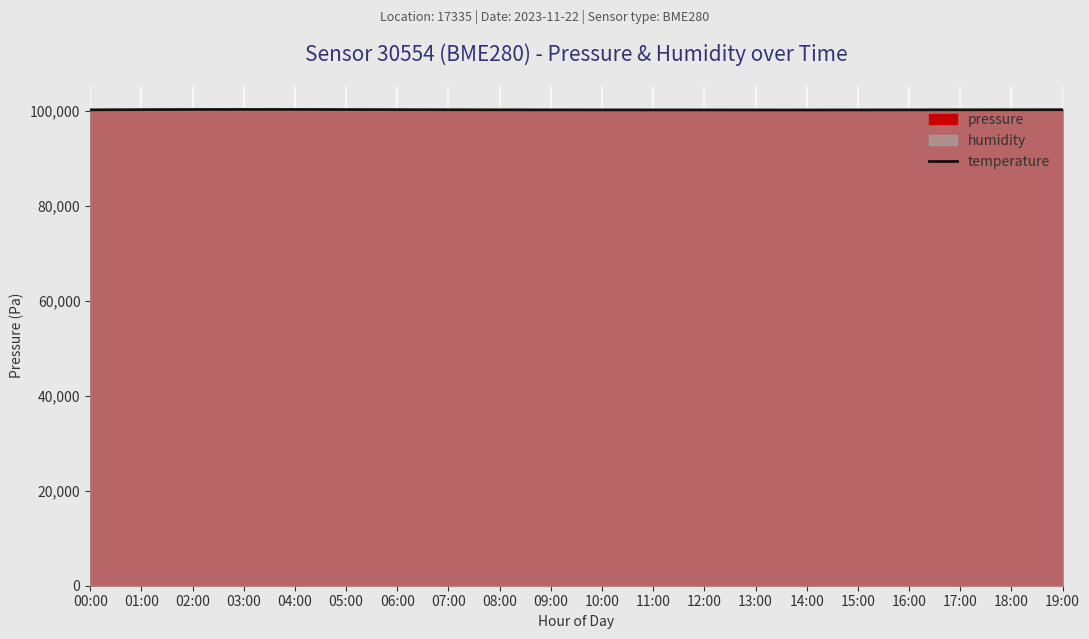

Is it true that the value at 12:00 is 155617.2?

False